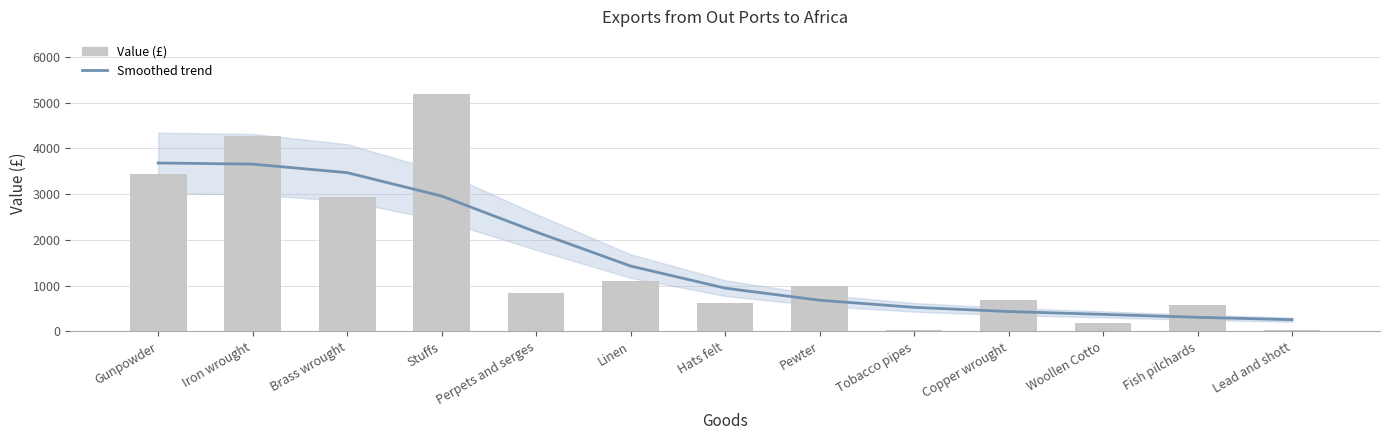

At which label does Value (£) first exceed 839?

Gunpowder